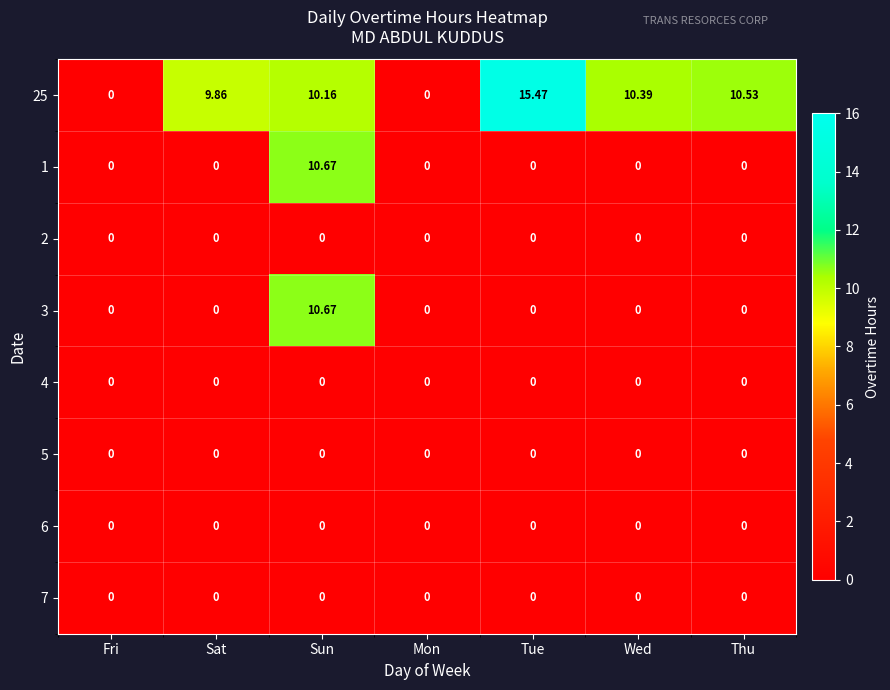

Count the number of data series in this chart.

8